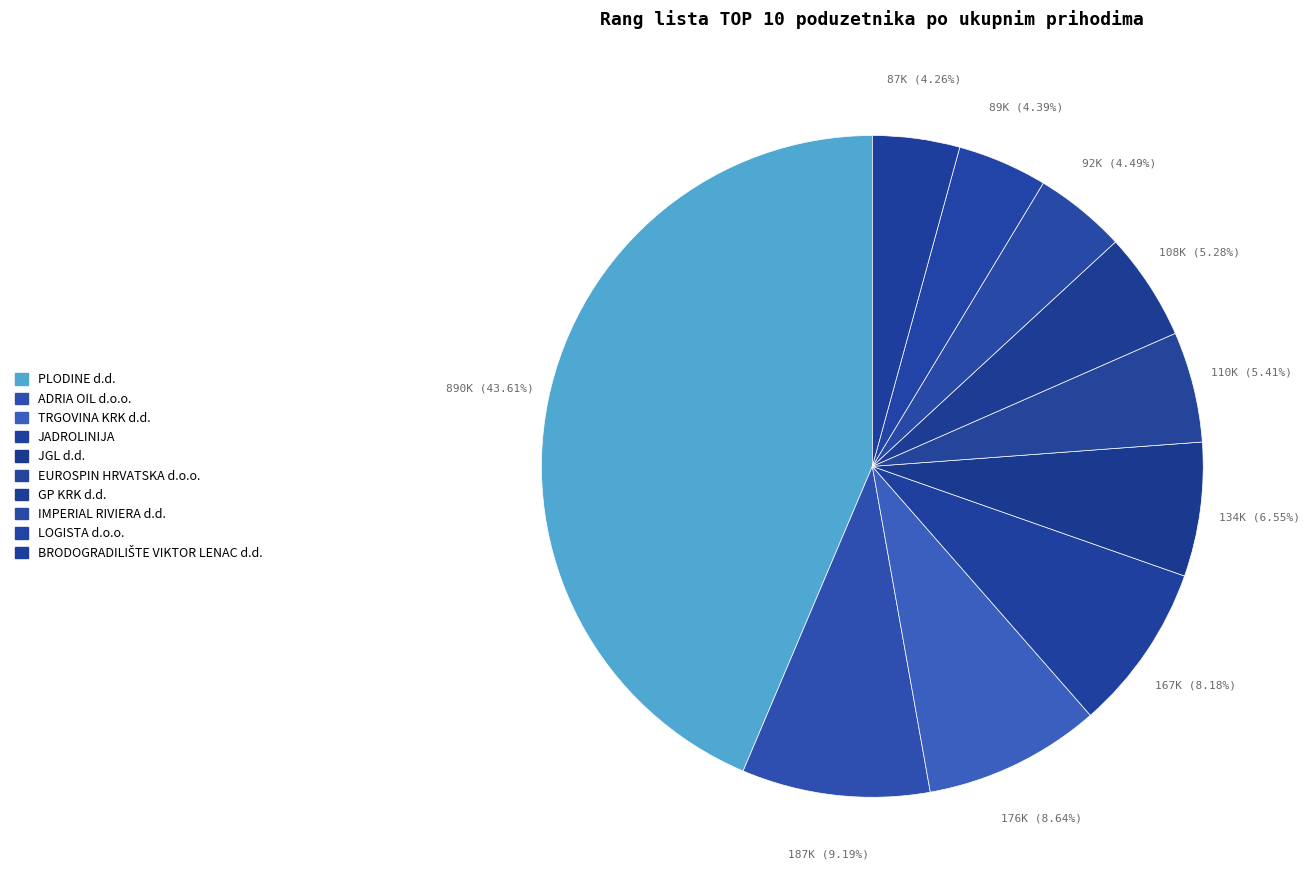

Is there any slice that represents more than half of the pie?

No